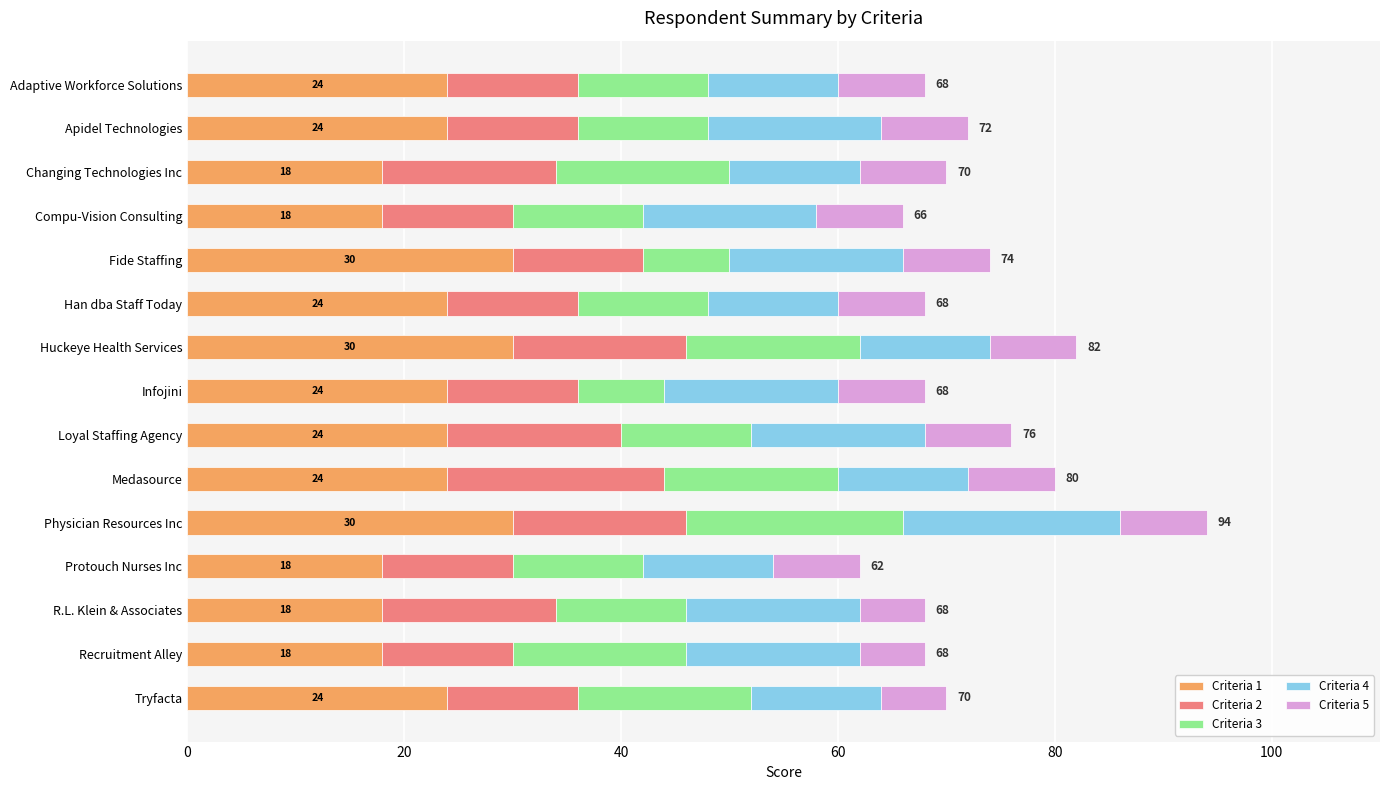

True or false: Criteria 1 has a value of 24 at Tryfacta.

True